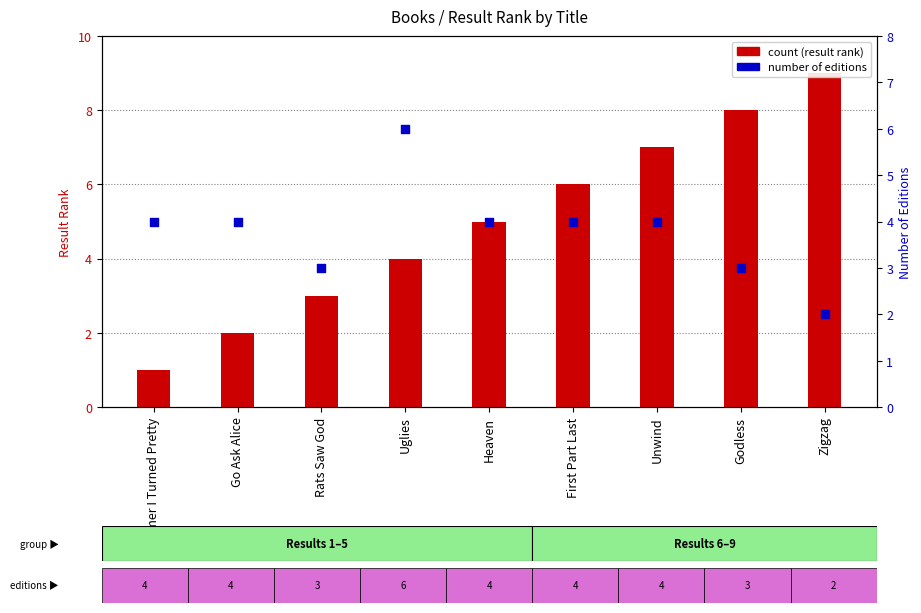

At which category is the sum across all series the highest?

Unwind